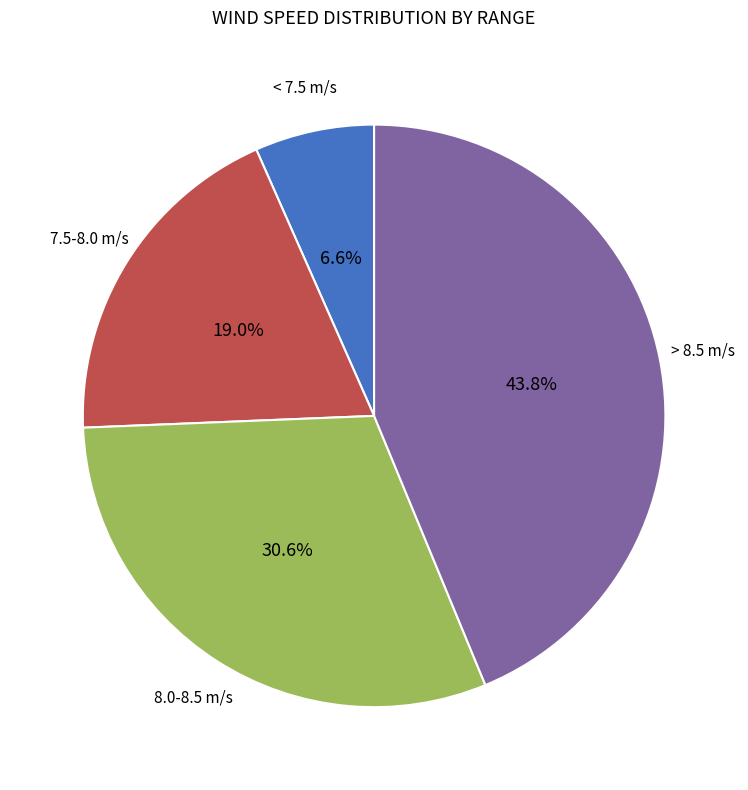

Is there a majority slice in this chart?

No